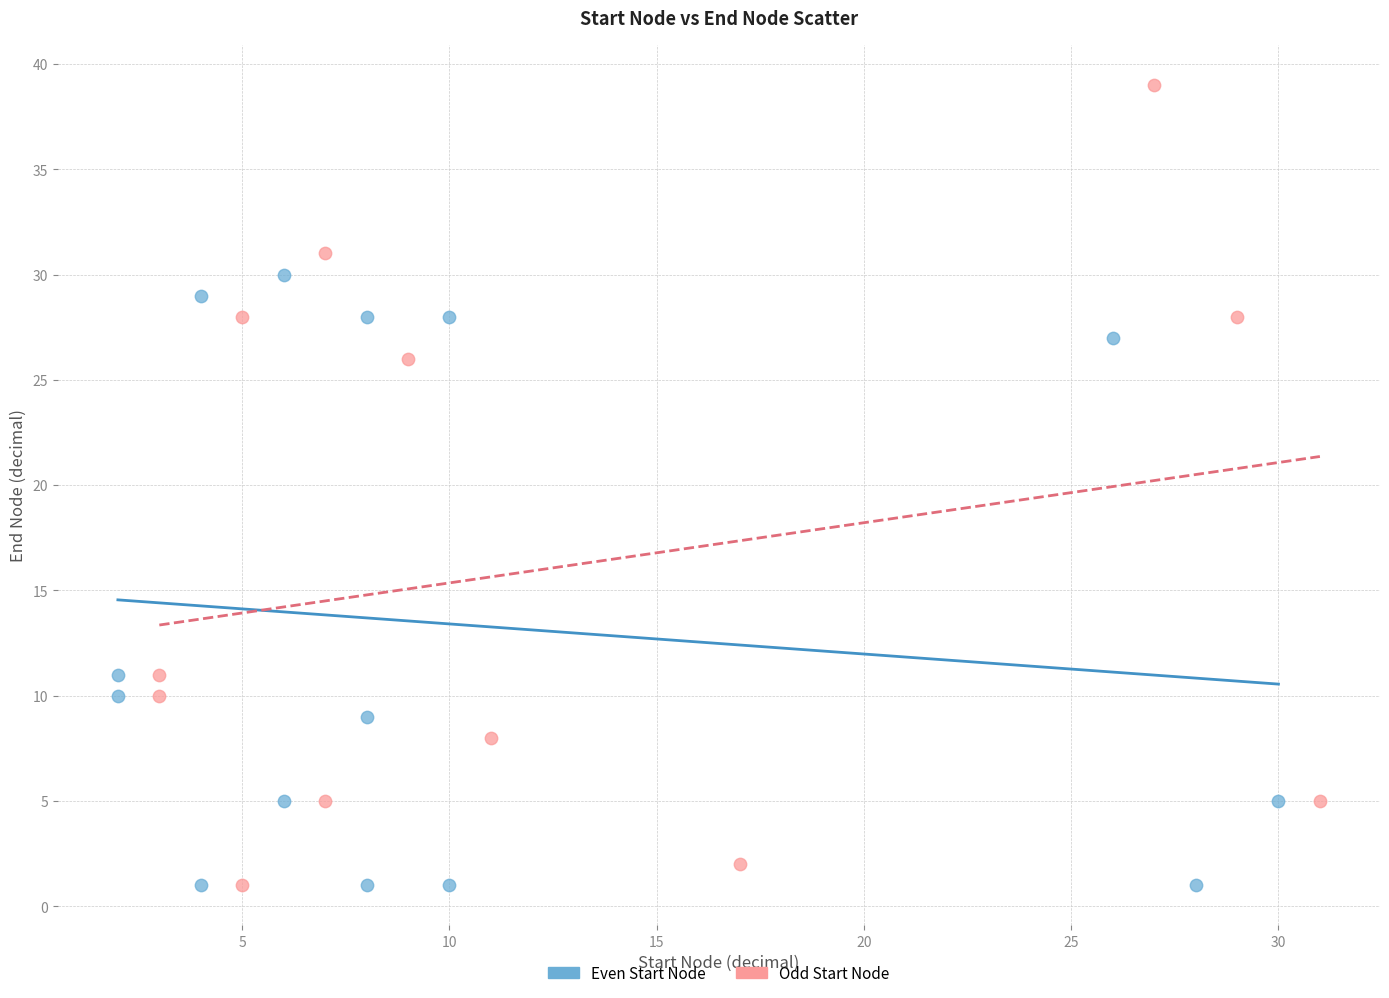

Which series has the largest Y range (max minus min)?

Odd Start Node